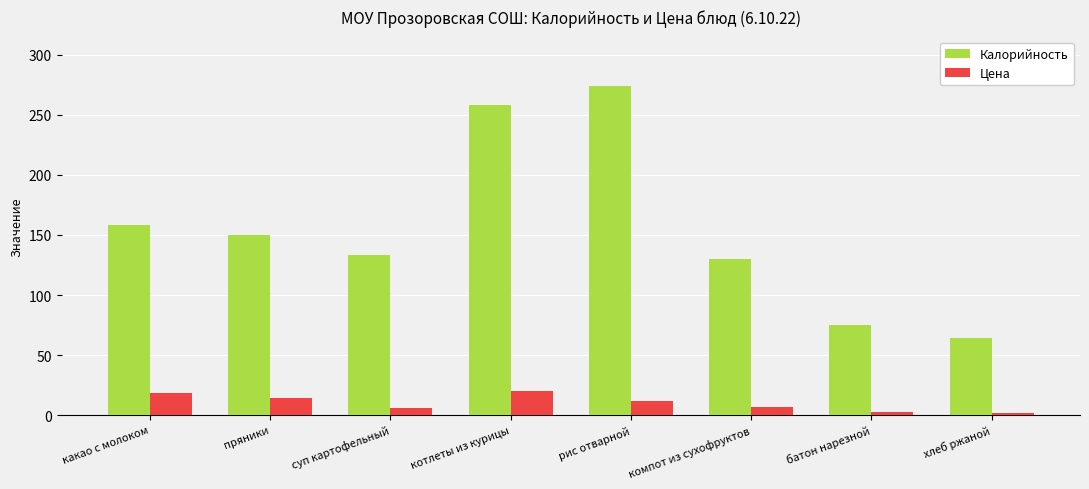

Is the value of Цена at батон нарезной greater than the value of Калорийность at батон нарезной?

No